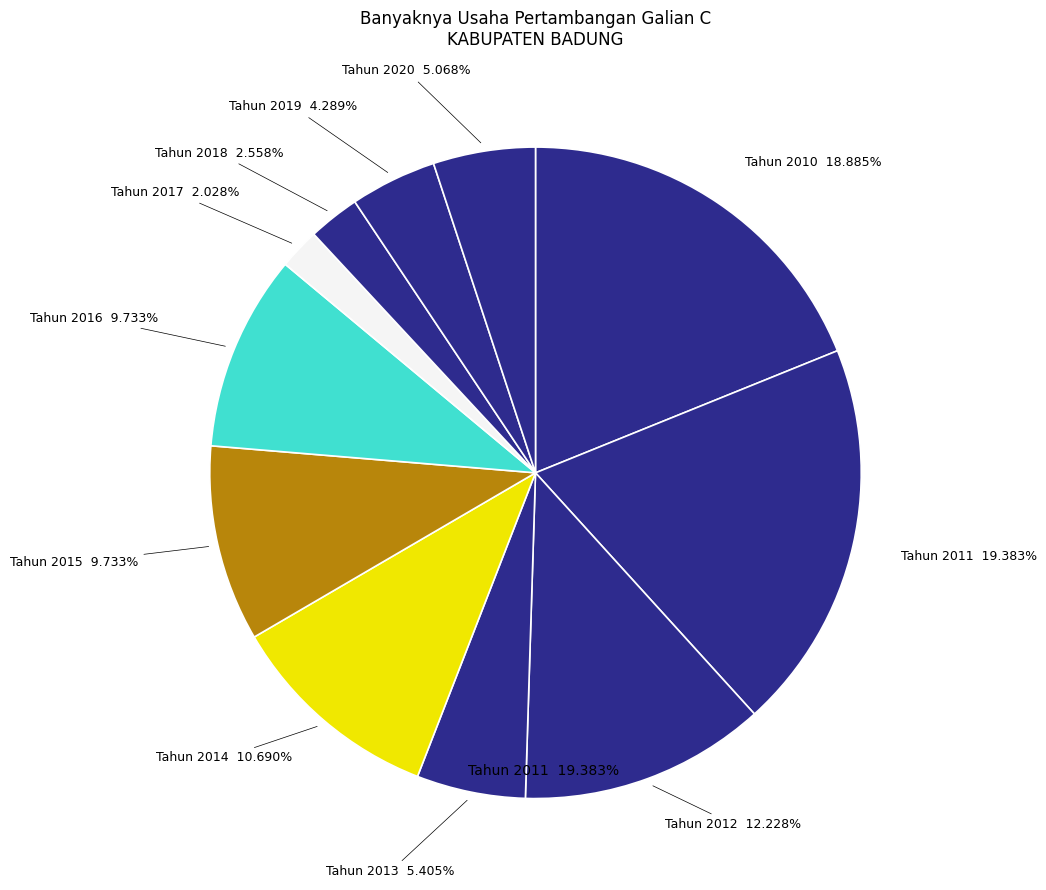

The Tahun 2014 slice represents 3% of the pie. True or false?

False